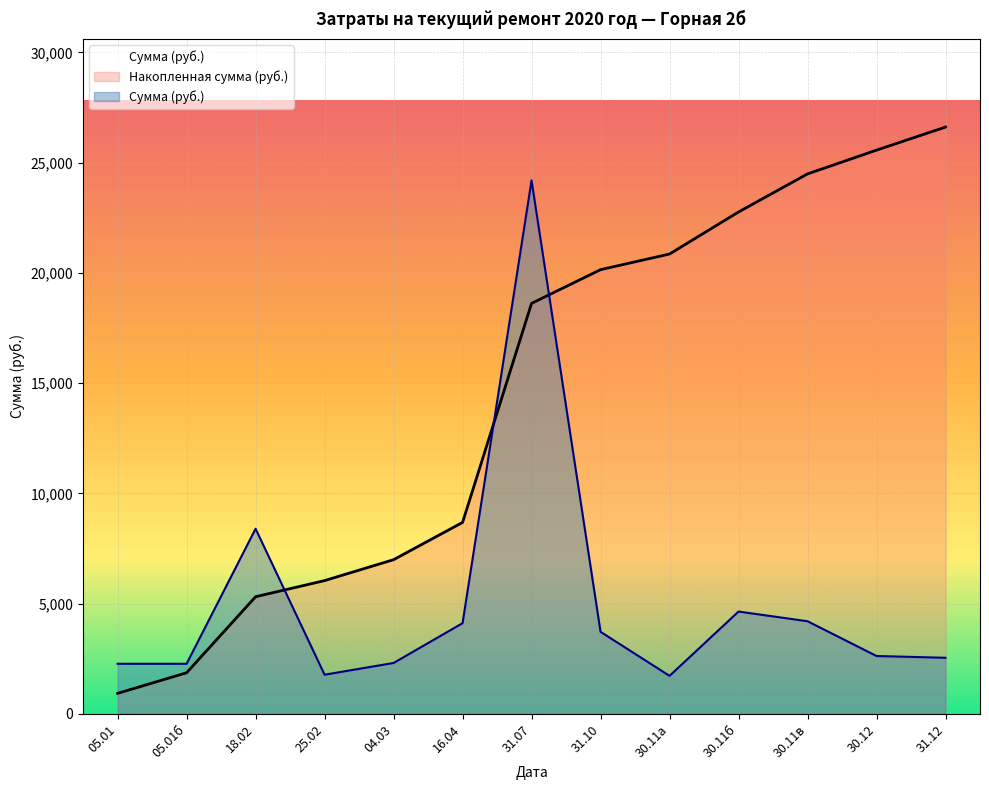

Approximately how many times larger is the value at 18.02 compared to 30.11б?

1.8